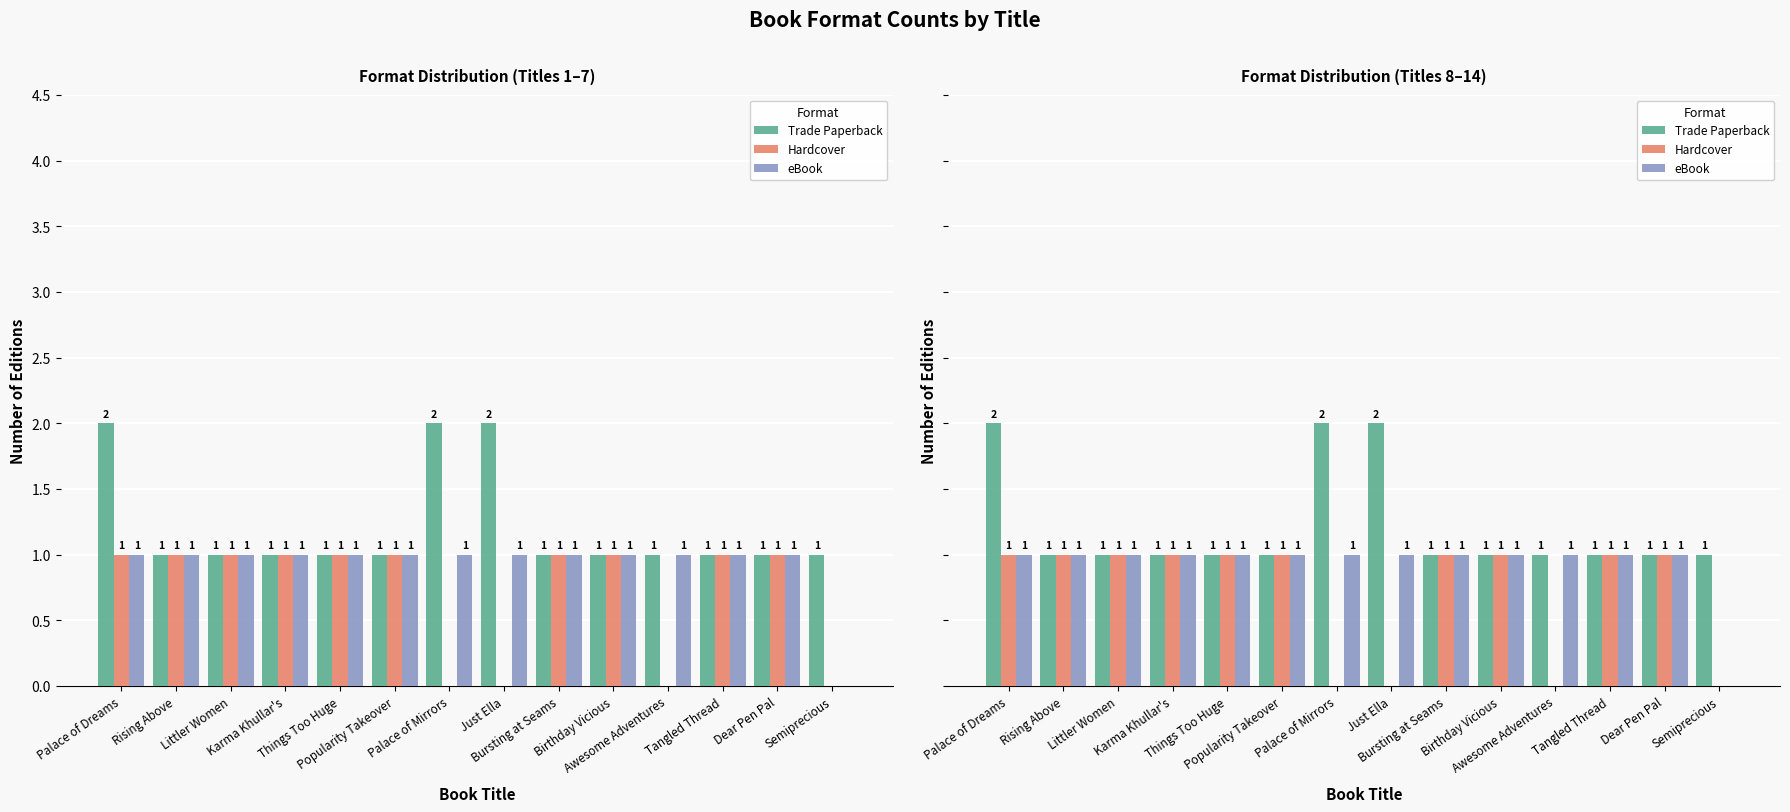

Count the eBook values in the range 1 to 2.

13